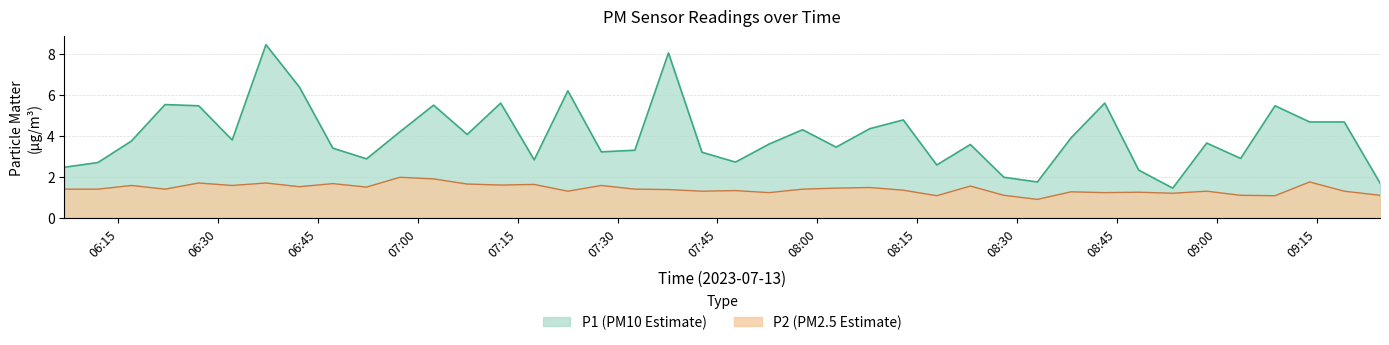

Which has a higher value, 2023-07-13T09:03:36 or 2023-07-13T08:33:04?

2023-07-13T09:03:36